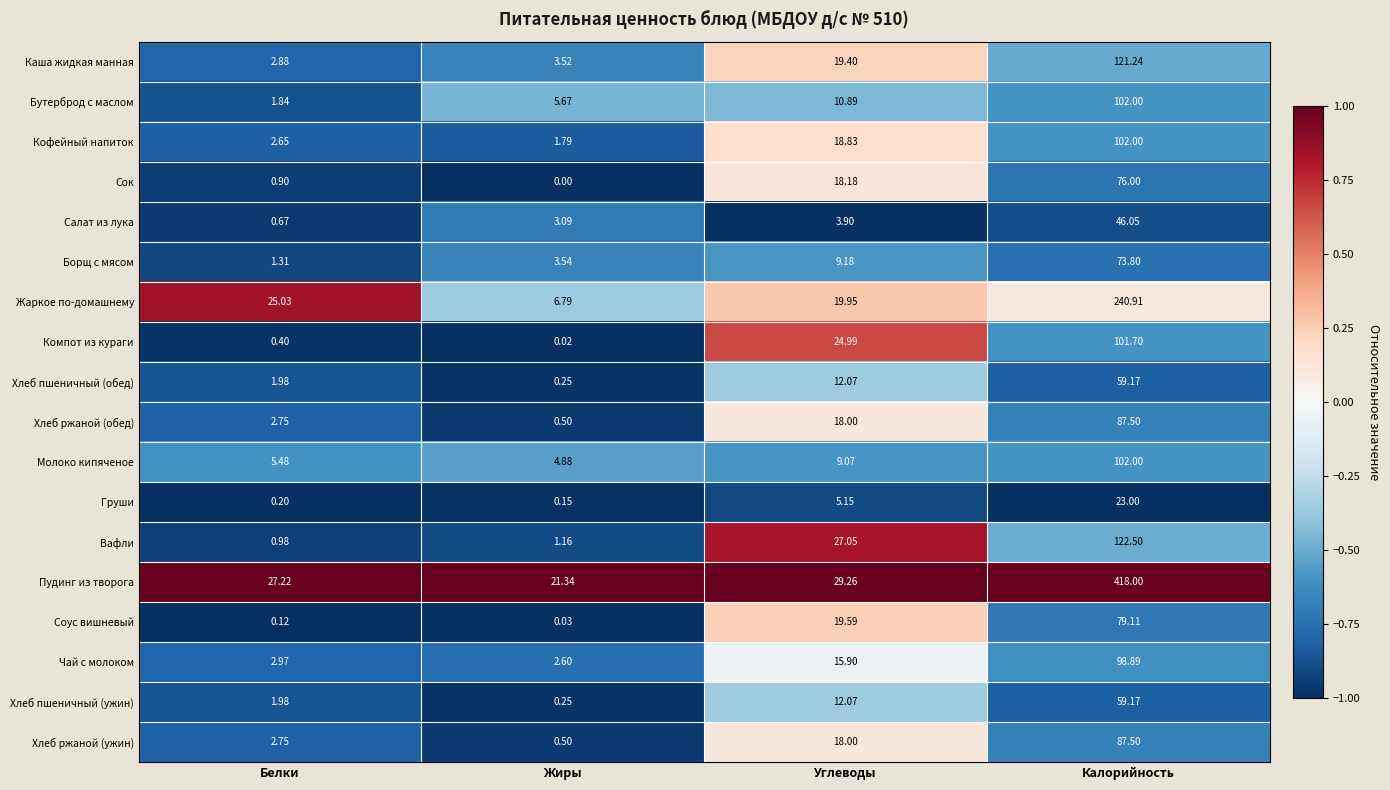

Where does the Борщ с мясом series first go above 9?

Углеводы